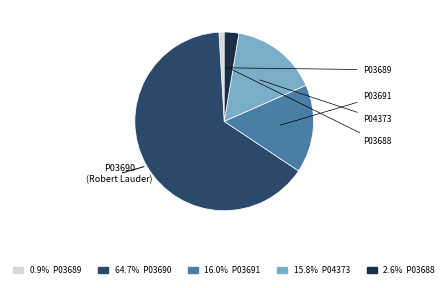

Is there any slice that represents more than half of the pie?

Yes